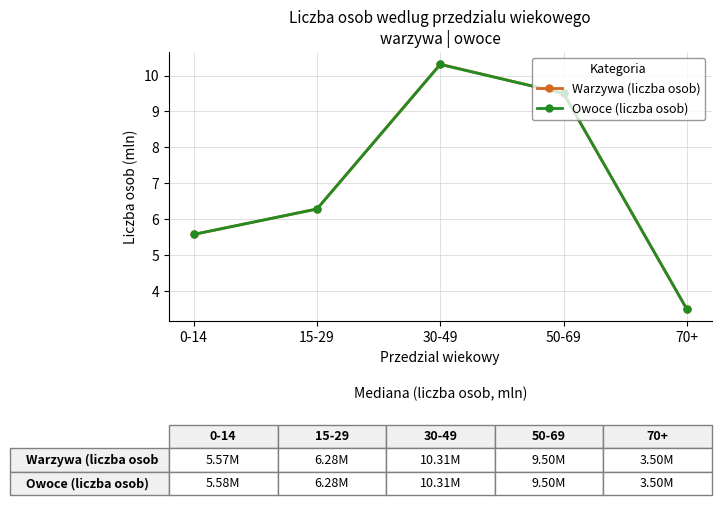

At which label does Warzywa (liczba osob) first exceed 6?

15-29